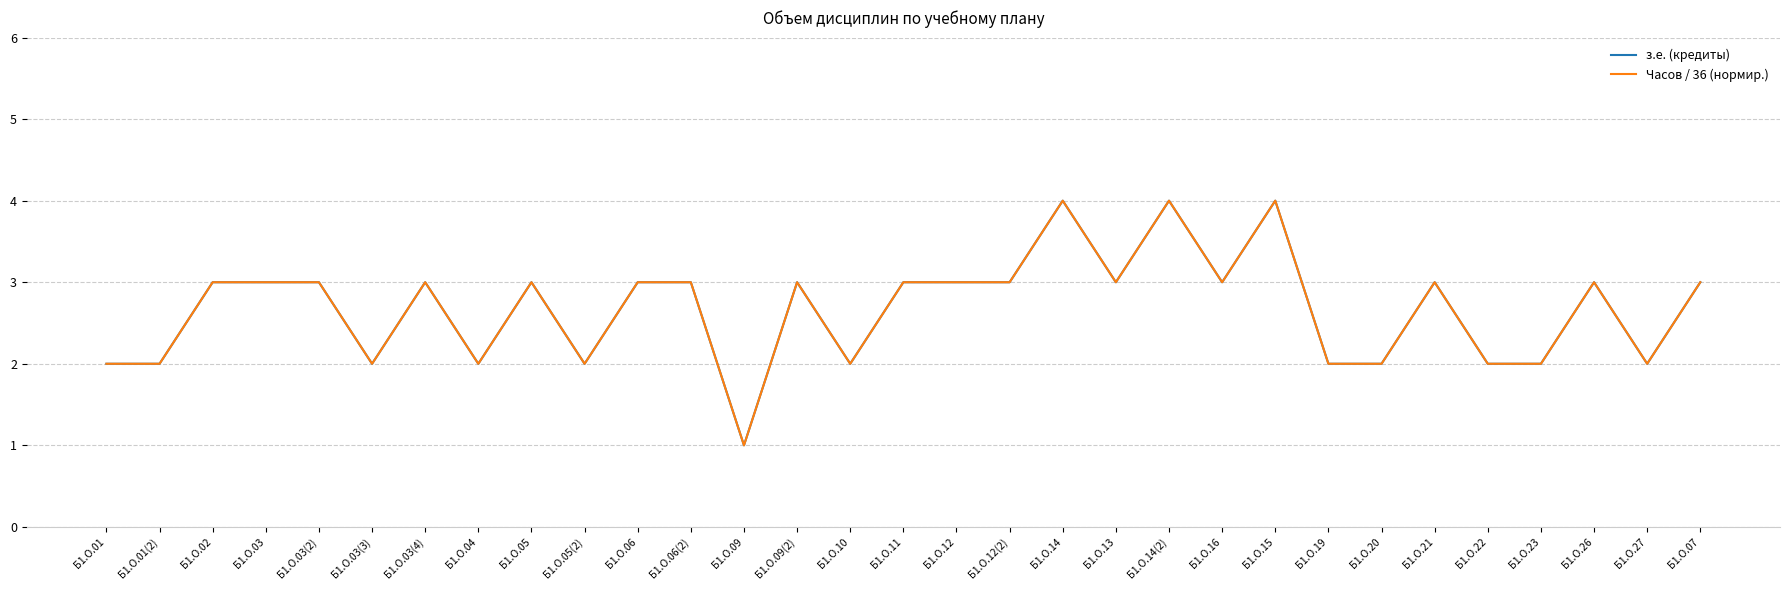

Where is the first local maximum for з.е. (кредиты)?

Б1.О.03(4)